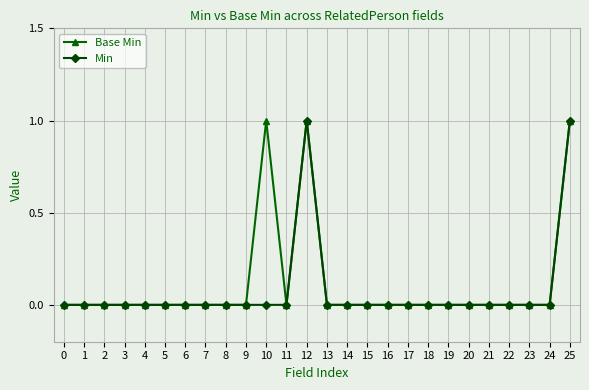

The value of Min at 9 is 0. True or false?

True